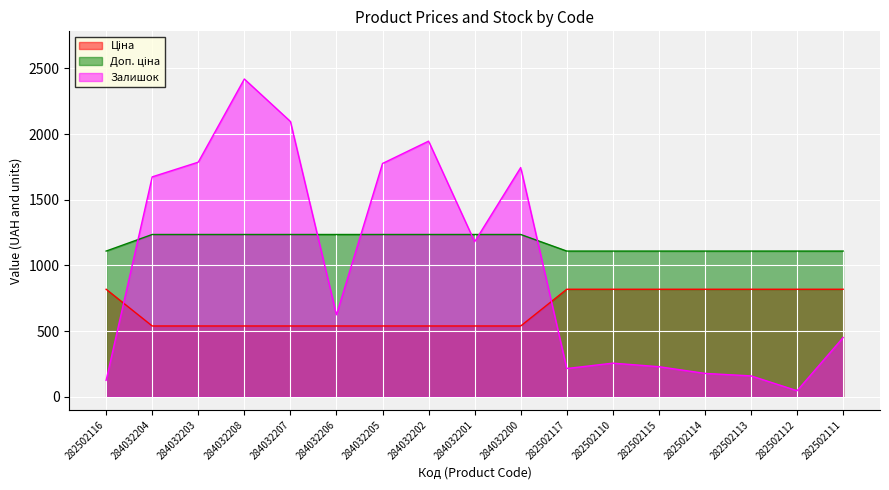

Is it true that Залишок equals 153.1 at 282502111?

False